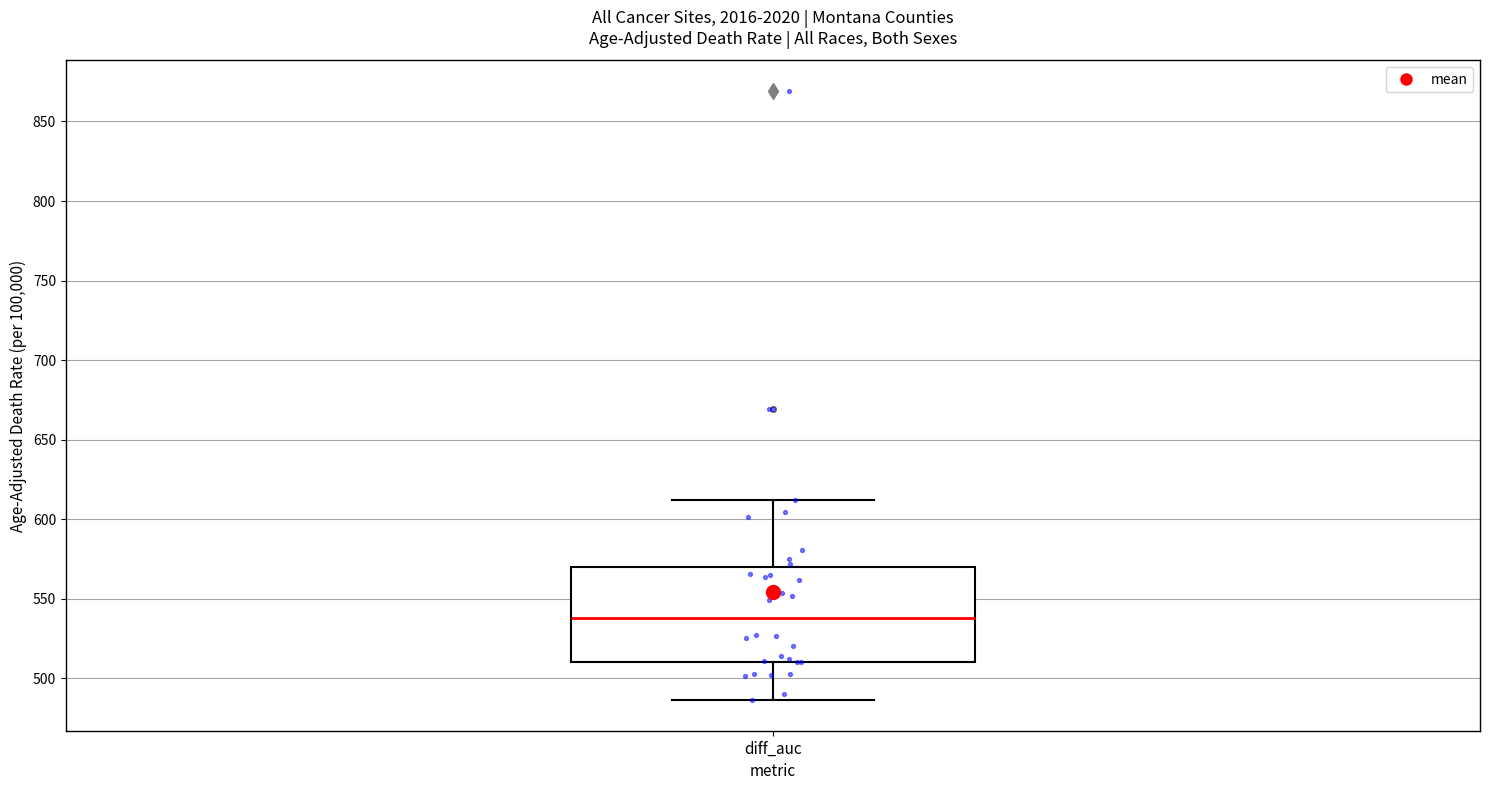

Read this box plot against the y-axis: the position of the median line, the range covered by the box, and the ends of both whiskers. The values are not printed on the chart, so give them approximately, as read against the axis.

median 540, box 510 to 570, whiskers 485 to 610